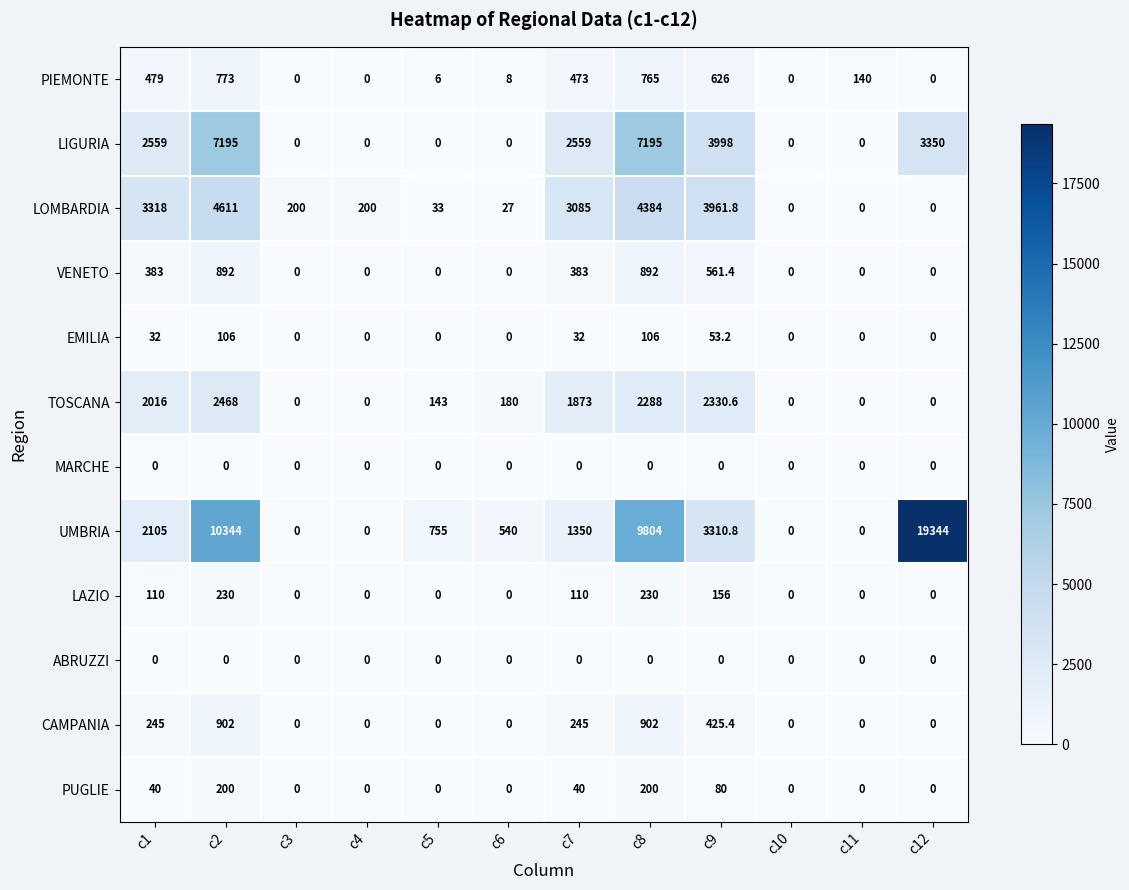

Where is UMBRIA nearest to the value 9672?

c8